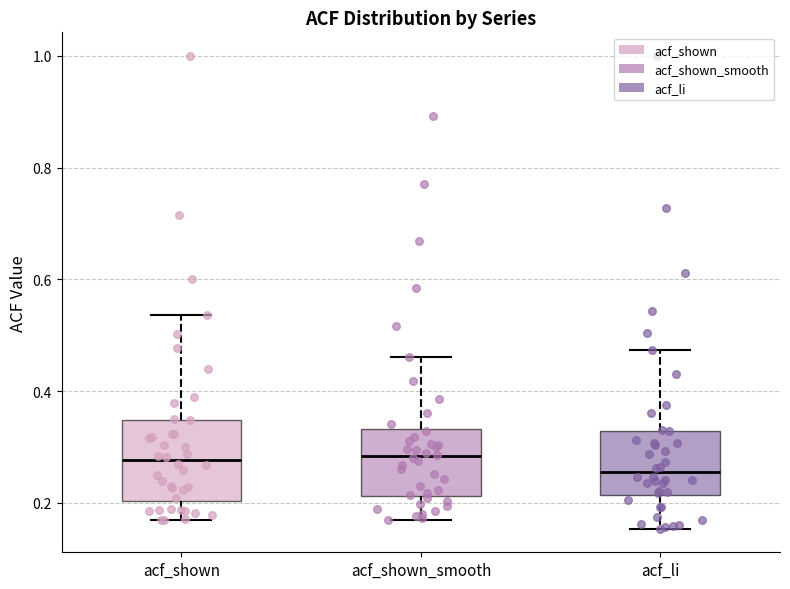

Where does the median line of the box for acf_shown sit on the y-axis? The values are not printed on the chart, so give them approximately, as read against the axis.

0.28